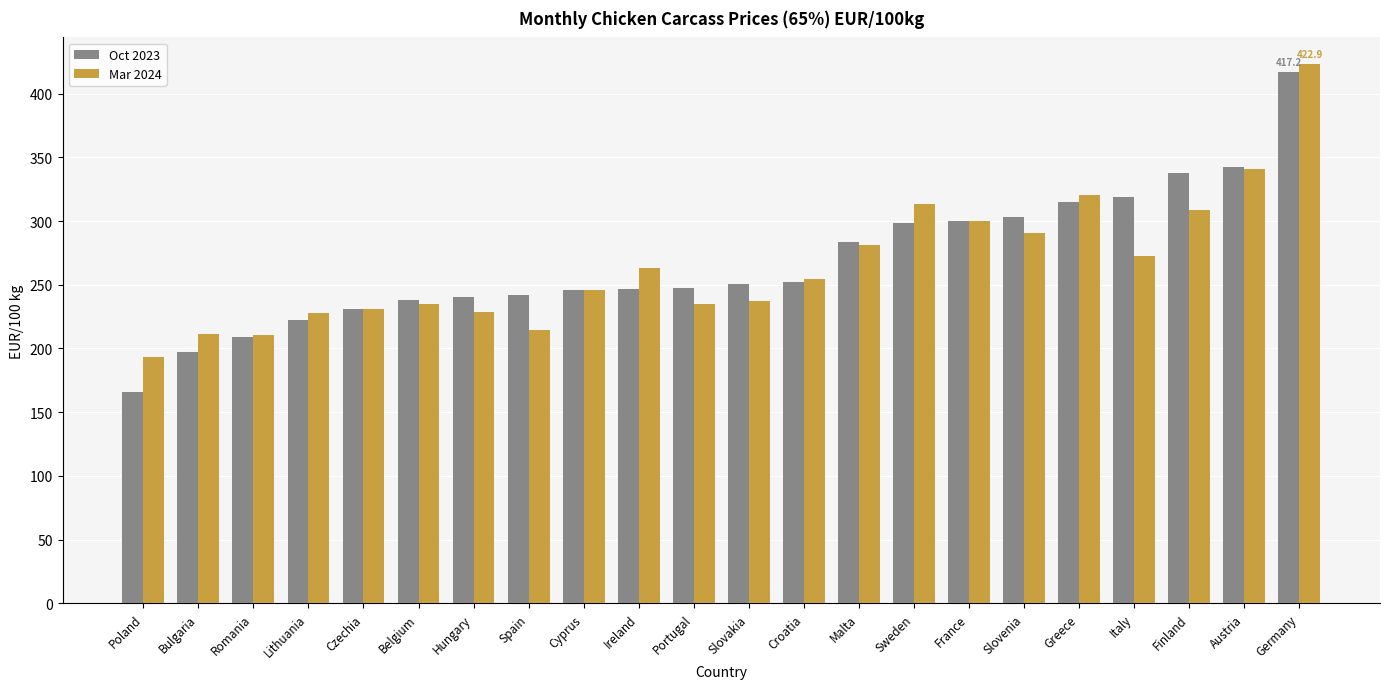

Rank the series at Spain from lowest to highest value.

Mar 2024, Oct 2023